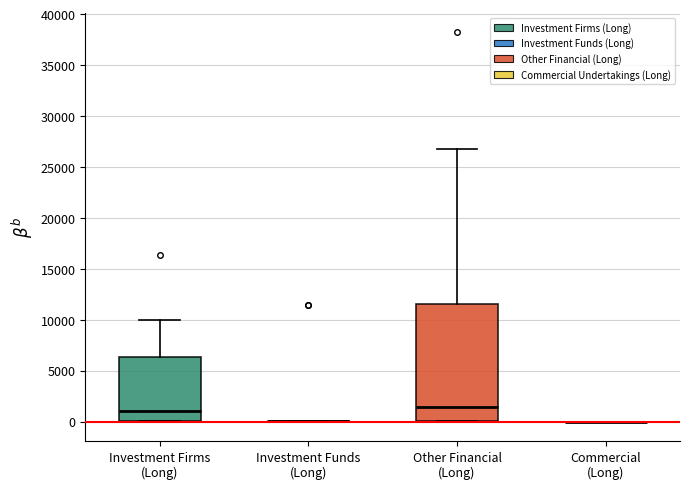

Reading left to right, read every box against the y-axis: the position of its median line, the range the box covers, and the ends of its whiskers. The values are not printed on the chart, so give them approximately, as read against the axis.

Investment Firms (Long): median 1000, box 0 to 6500, whiskers 0 to 10000
Investment Funds (Long): box collapsed to a line at 0, whiskers 0 to 0
Other Financial (Long): median 1500, box 0 to 11500, whiskers 0 to 26500
Commercial (Long): box collapsed to a line at 0, whiskers 0 to 0